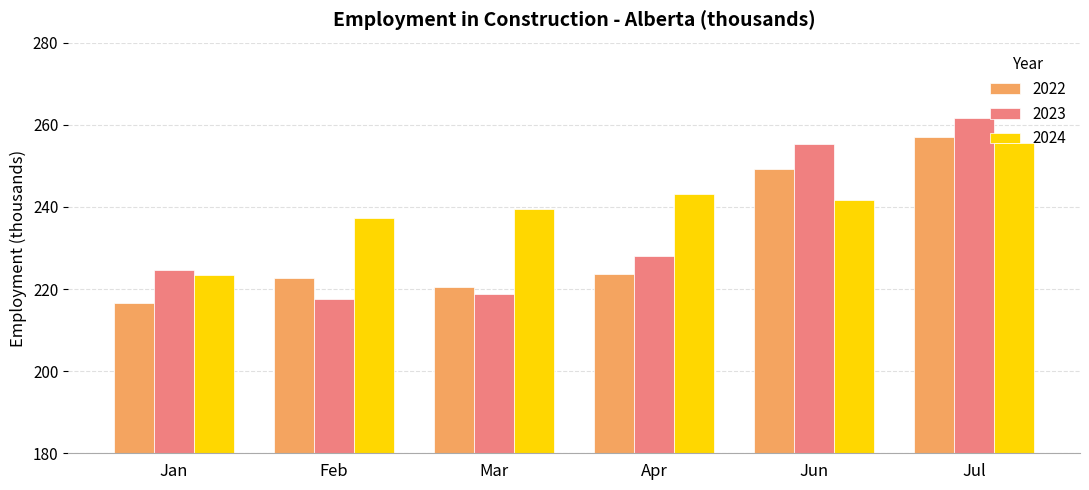

What is the label of the 1st bar from the left?

Jan